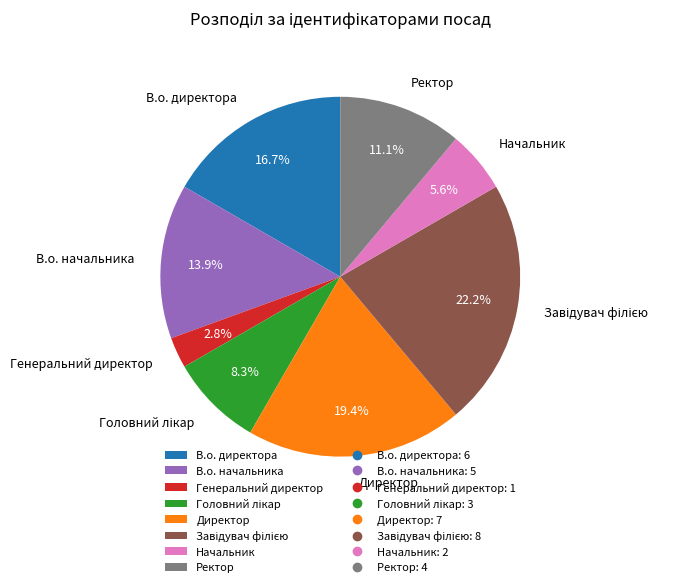

Between В.о. директора and Директор, which is larger?

Директор